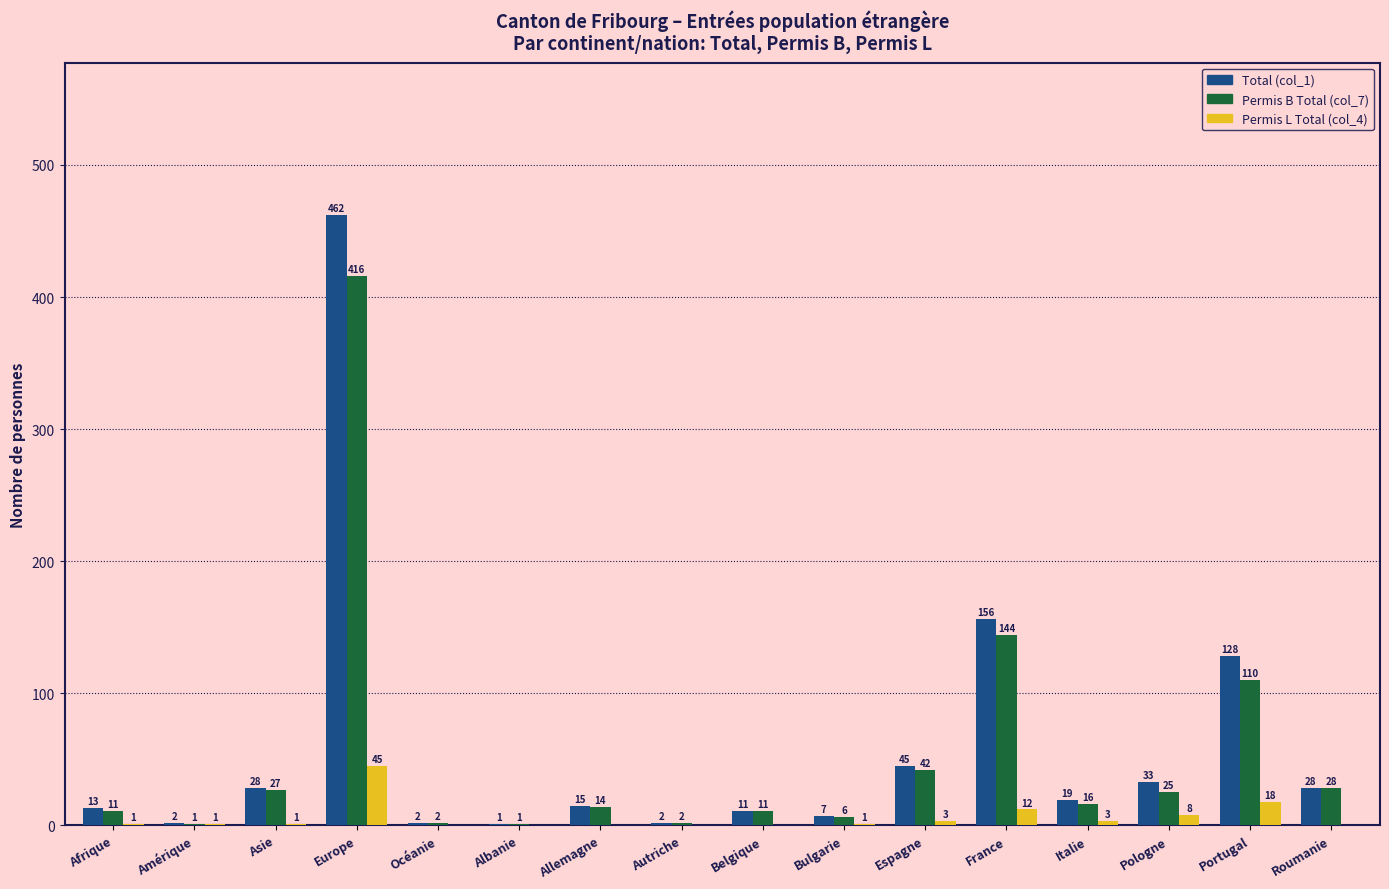

The Permis L Total (col_4) series shows 45 at Europe. True or false?

True